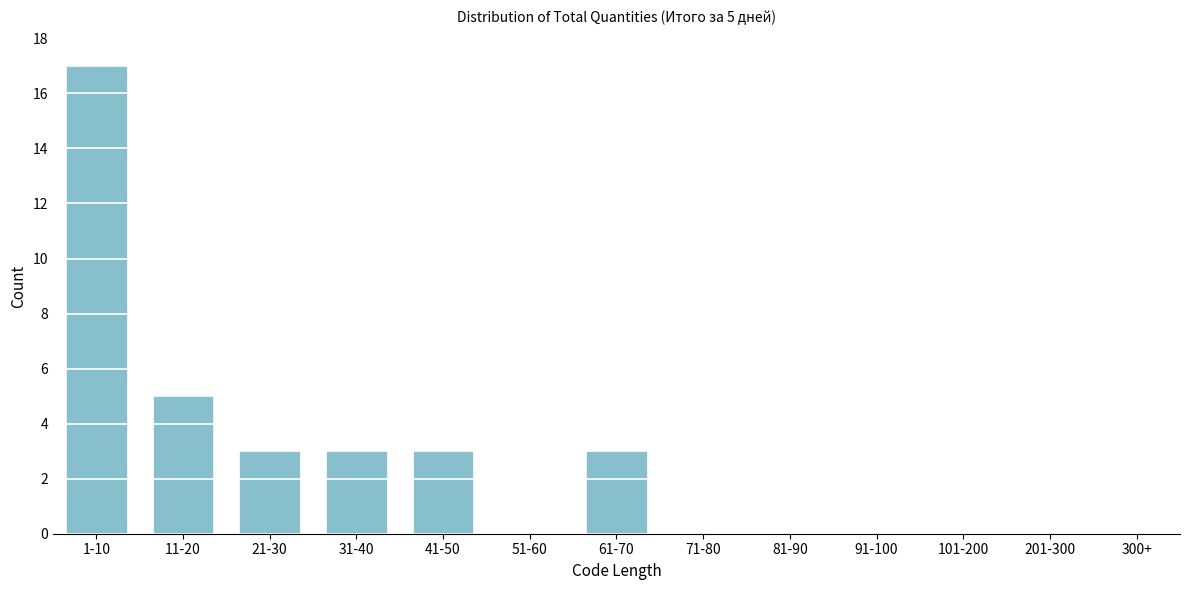

Reading right to left, transcribe all the data shown in this chart.

300+=0	201-300=0	101-200=0	91-100=0	81-90=0	71-80=0	61-70=3	51-60=0	41-50=3	31-40=3	21-30=3	11-20=5	1-10=17